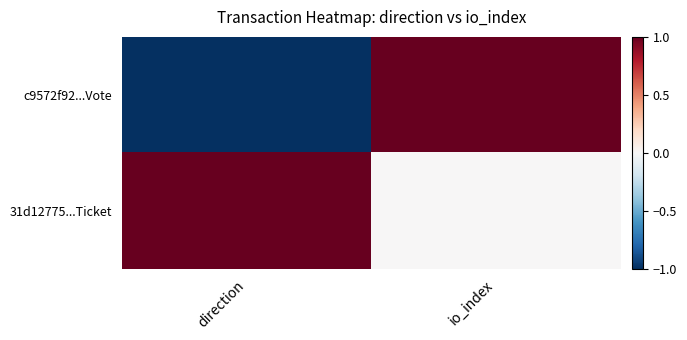

Which label corresponds to the largest value in the chart?

io_index